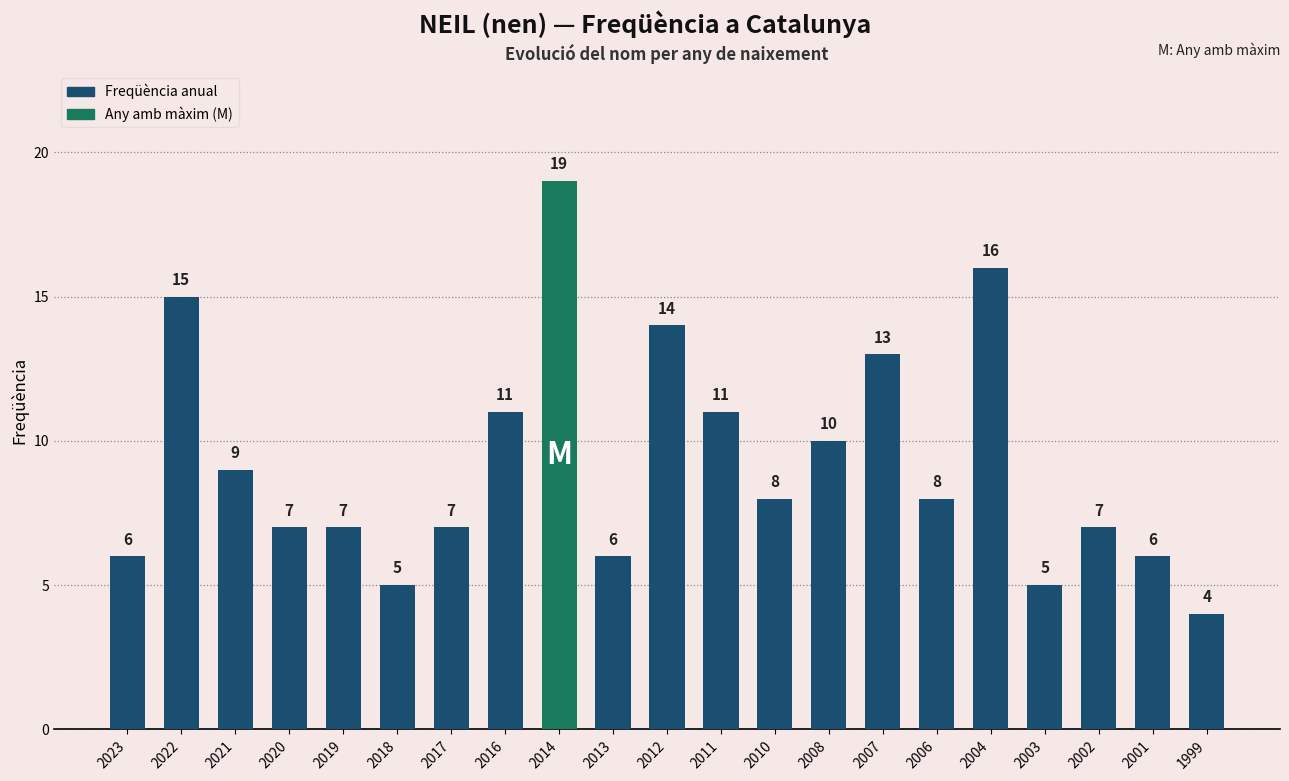

How many data points are less than 8?

10